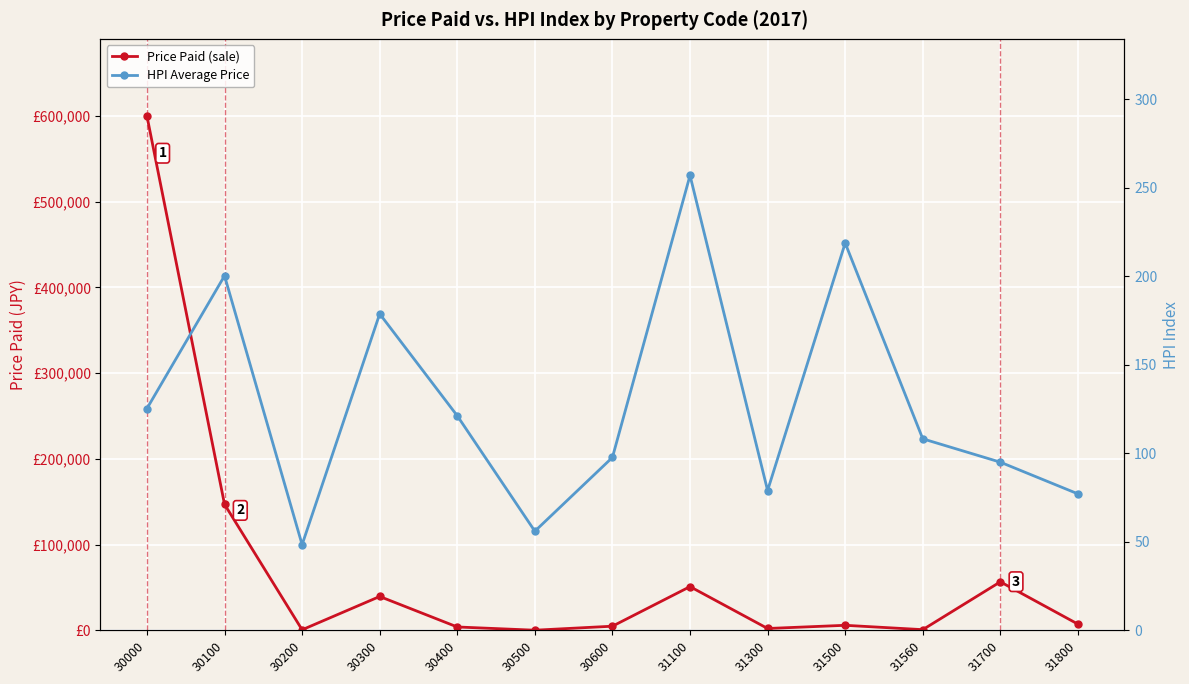

What is the total value across all series at 30500?

209.0